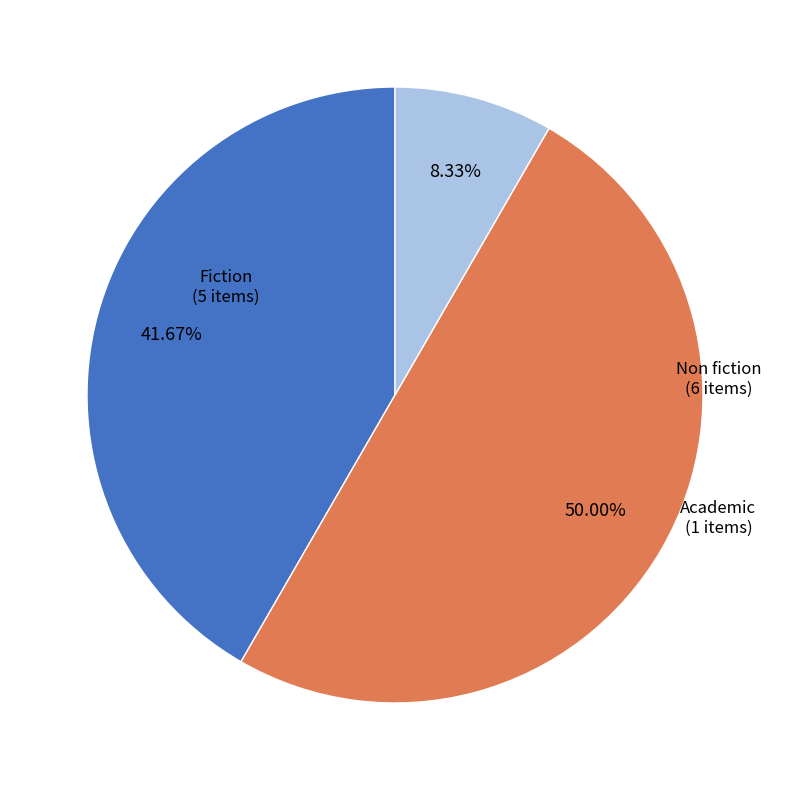

What percentage is the Fiction slice, to the nearest percent?

42%